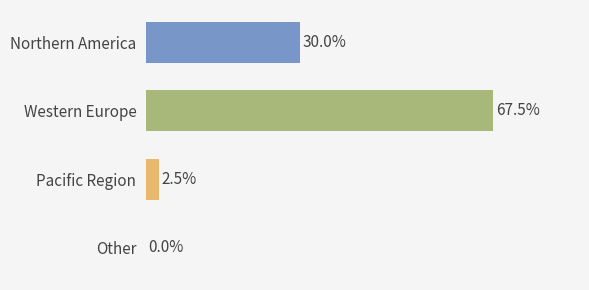

Between Other and Northern America, which is larger?

Northern America